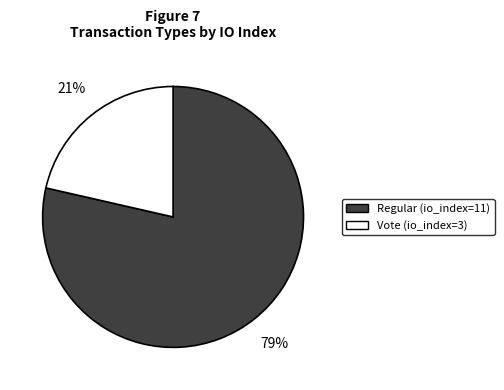

Combined, do Vote (io_index=3) and Regular (io_index=11) account for over 50%?

Yes